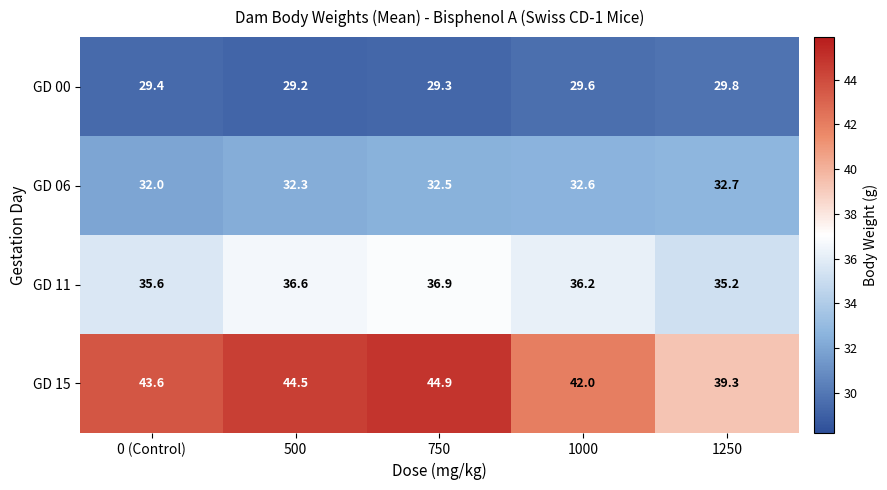

Count the number of categories in the chart.

5